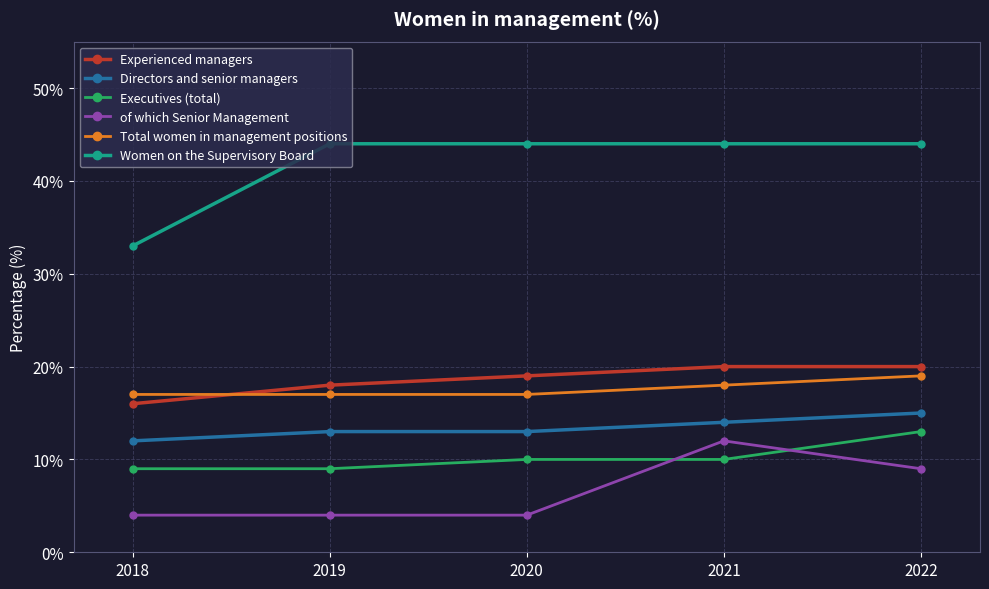

Where do of which Senior Management and Executives (total) first cross each other?

2020 and 2021